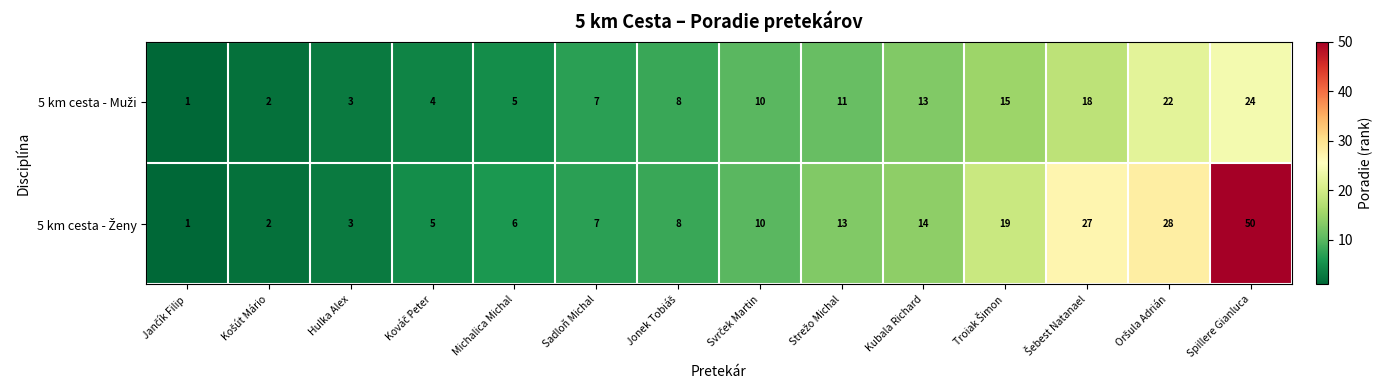

Which label corresponds to the largest value in the chart?

Spillere Gianluca